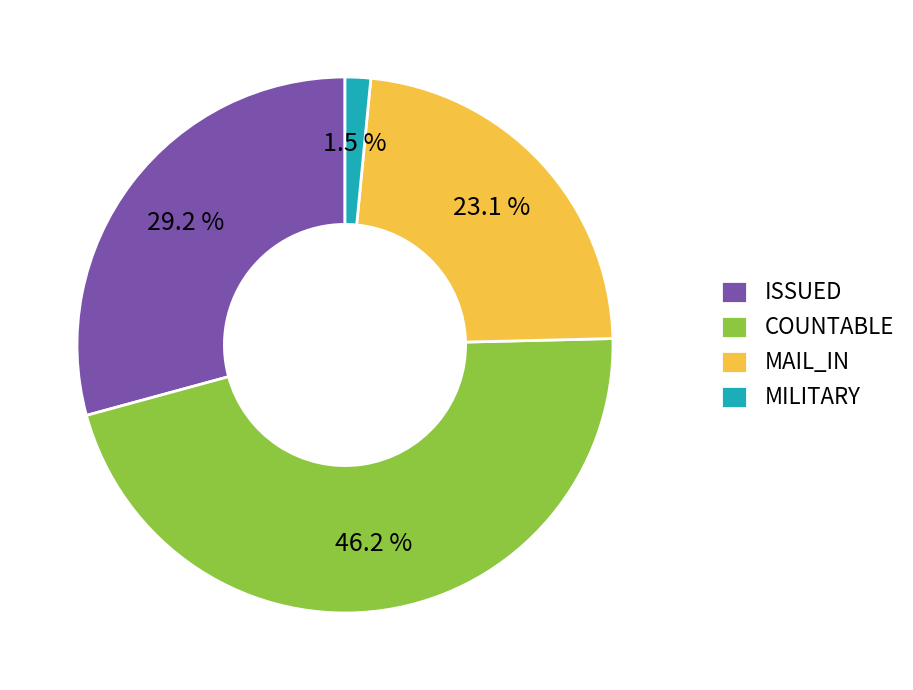

Which category has the biggest portion of the pie?

COUNTABLE